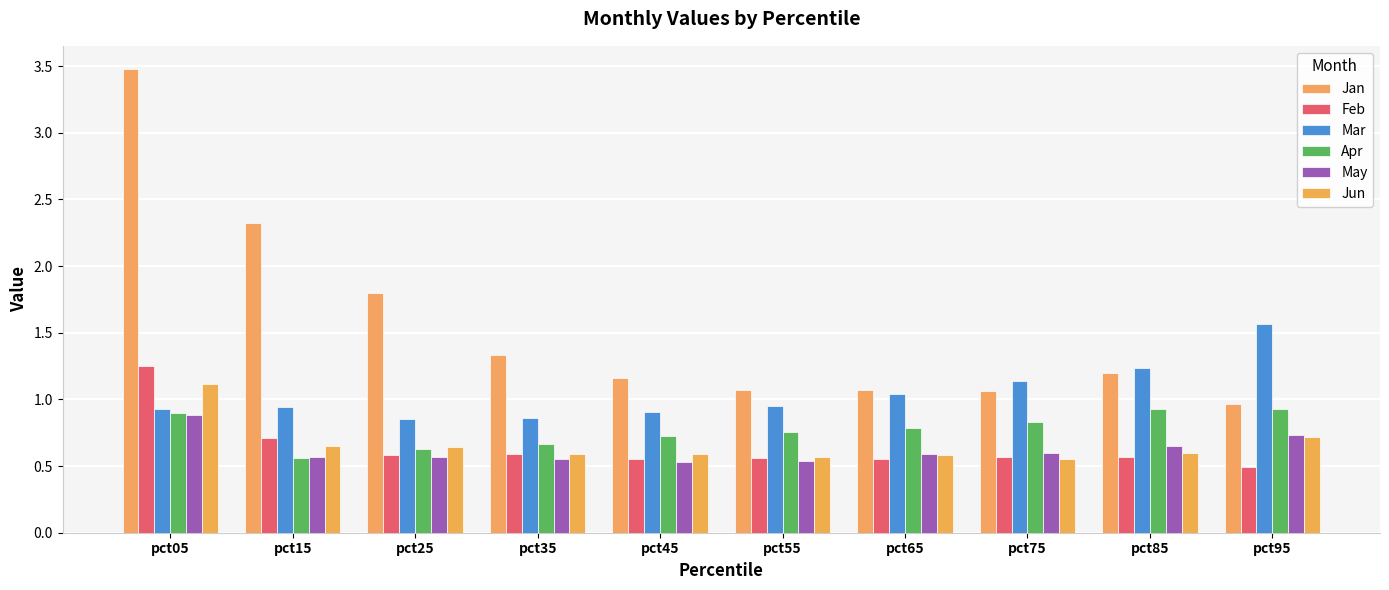

What is the maximum value for Mar?

1.6